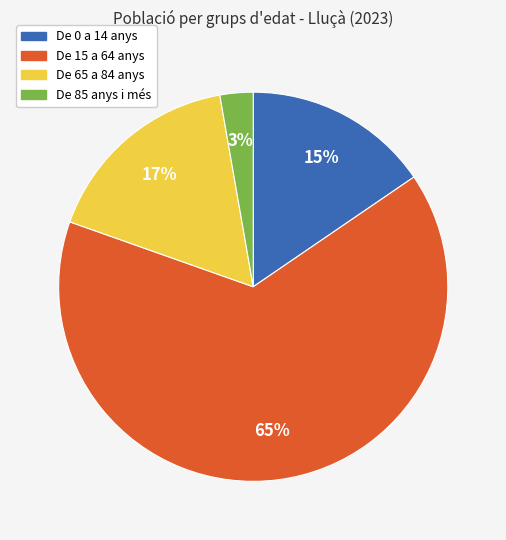

What is the majority slice?

De 15 a 64 anys